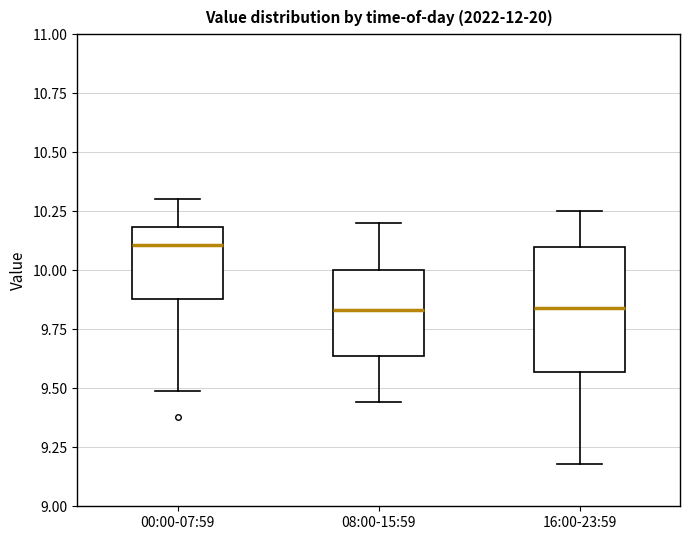

Reading left to right, transcribe this box plot: for each box, give where its median line is, the range the box spans, and where its two whiskers end, as read against the y-axis. The values are not printed on the chart, so give them approximately, as read against the axis.

00:00-07:59: median 10.10, box 9.90 to 10.20, whiskers 9.50 to 10.30
08:00-15:59: median 9.85, box 9.65 to 10.00, whiskers 9.45 to 10.20
16:00-23:59: median 9.85, box 9.55 to 10.10, whiskers 9.20 to 10.25